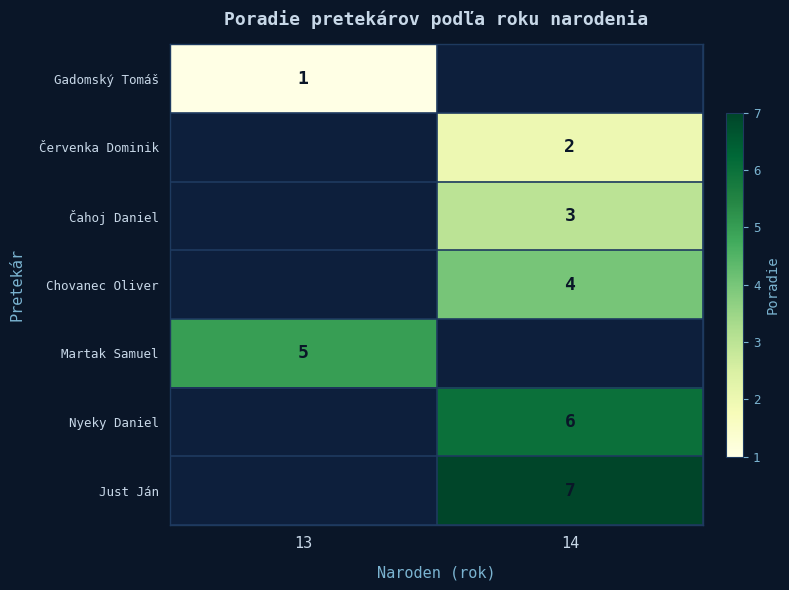

Which has a higher value, 14 or 13?

13